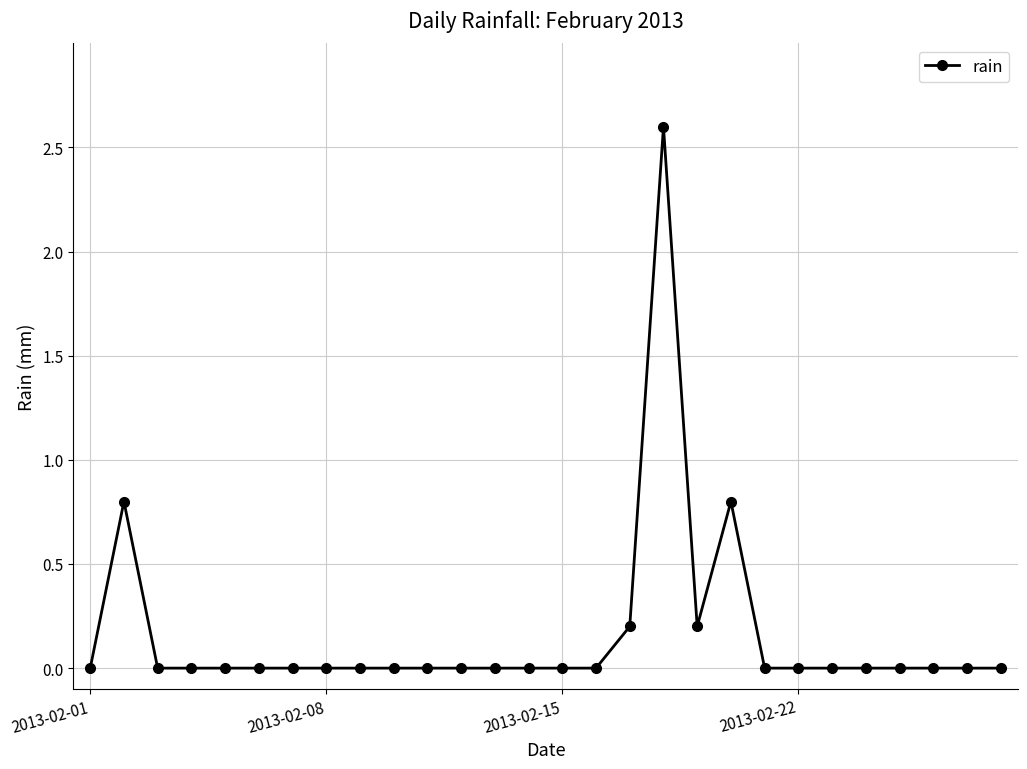

Reading left to right, extract all data points from this chart.

0.0	0.8	0.0	0.0	0.0	0.0	0.0	0.0	0.0	0.0	0.0	0.0	0.0	0.0	0.0	0.0	0.2	2.6	0.2	0.8	0.0	0.0	0.0	0.0	0.0	0.0	0.0	0.0